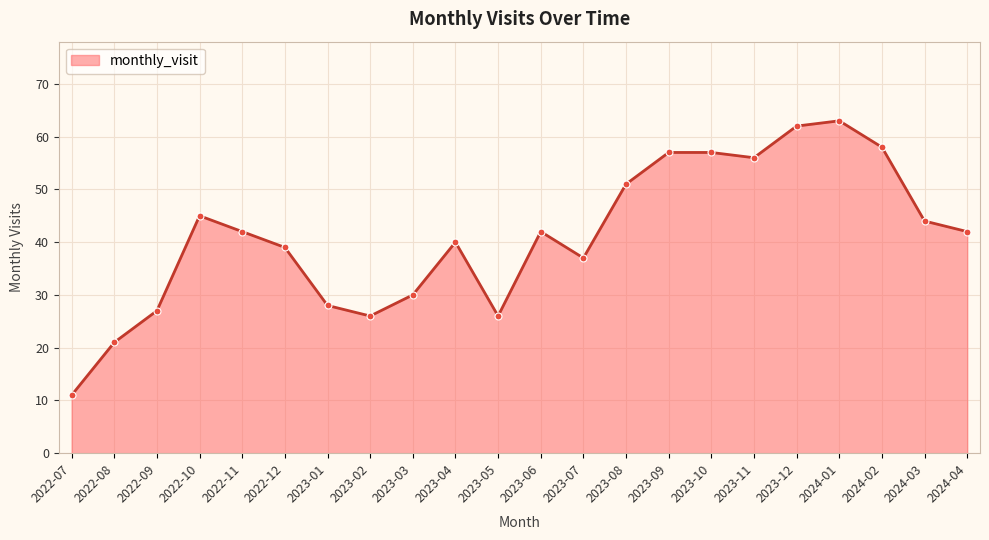

What is the sum of the values at 2023-03 and 2023-09?

87